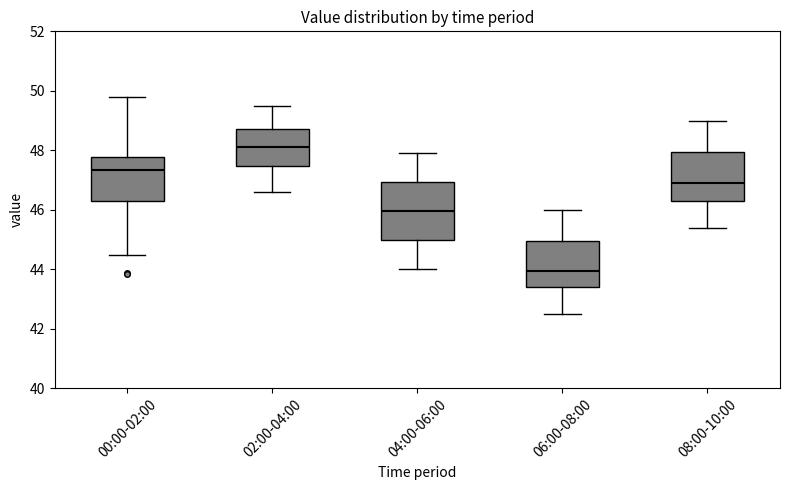

Where does the upper whisker of the box for 00:00-02:00 end on the y-axis? The values are not printed on the chart, so give them approximately, as read against the axis.

49.8